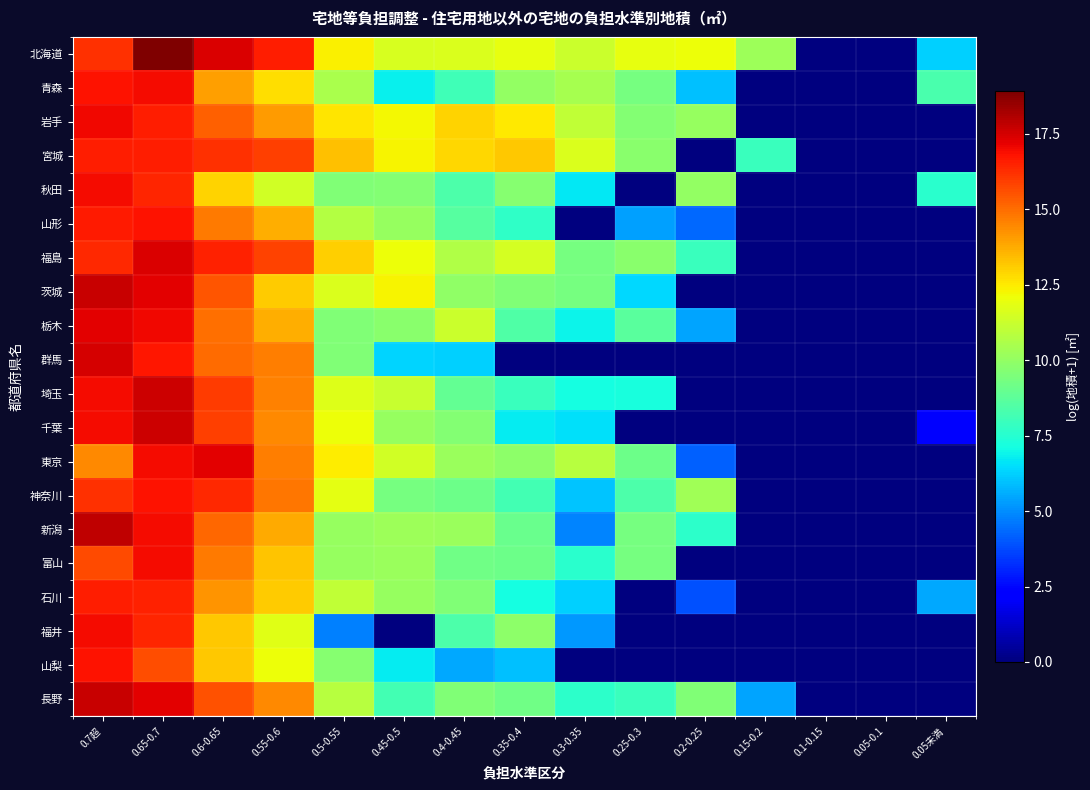

At which category does the chart reach its peak across all series?

0.65-0.7